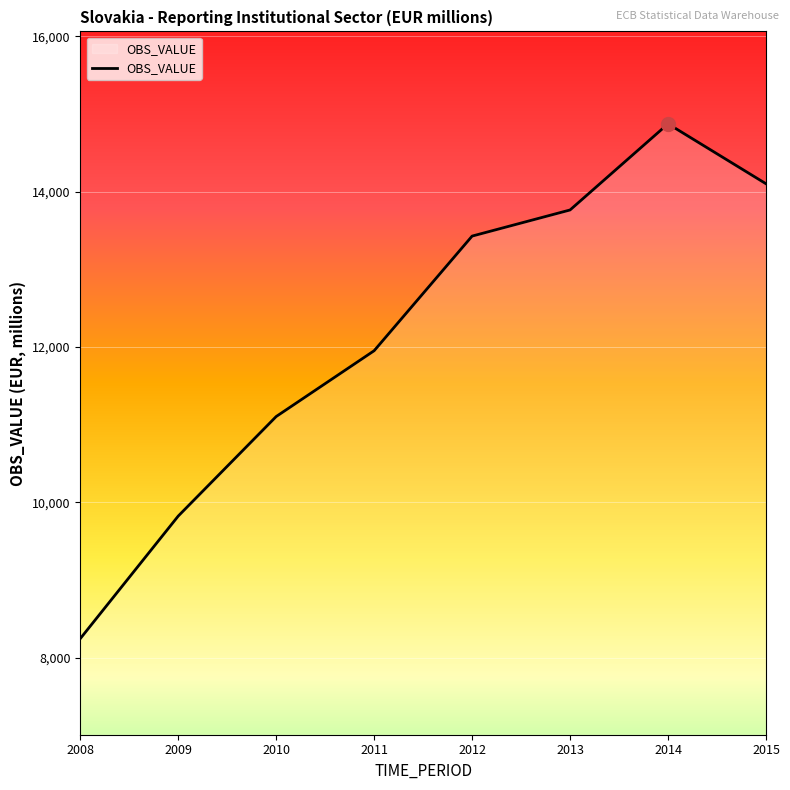

Reading right to left, what are all the values shown in this chart?

14101.6	14873.1	13764.2	13427.9	11952.3	11105.0	9823.7	8245.9